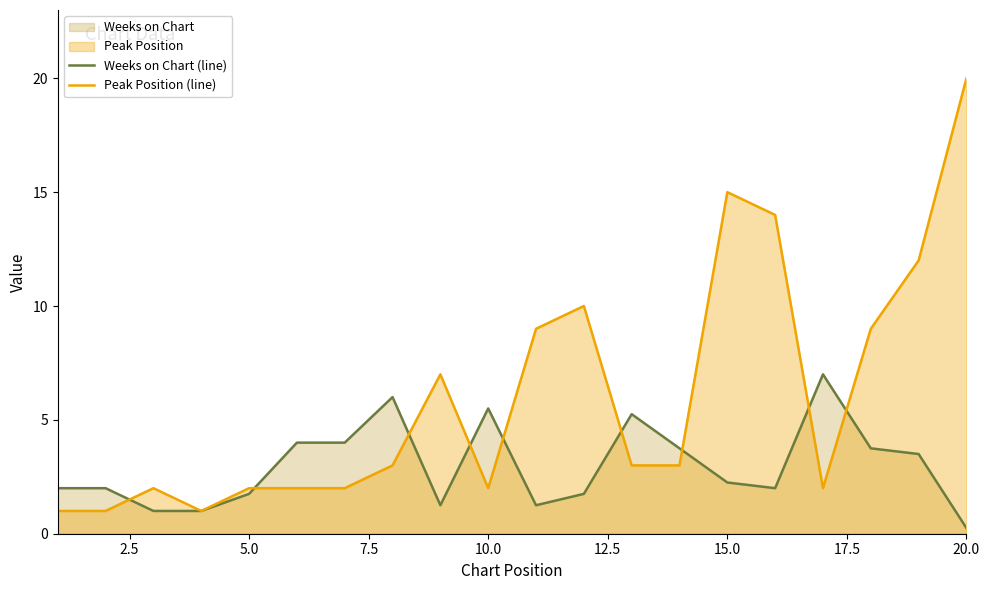

Rank the series by their average value, from highest to lowest.

Peak Position (line), Weeks on Chart (line)